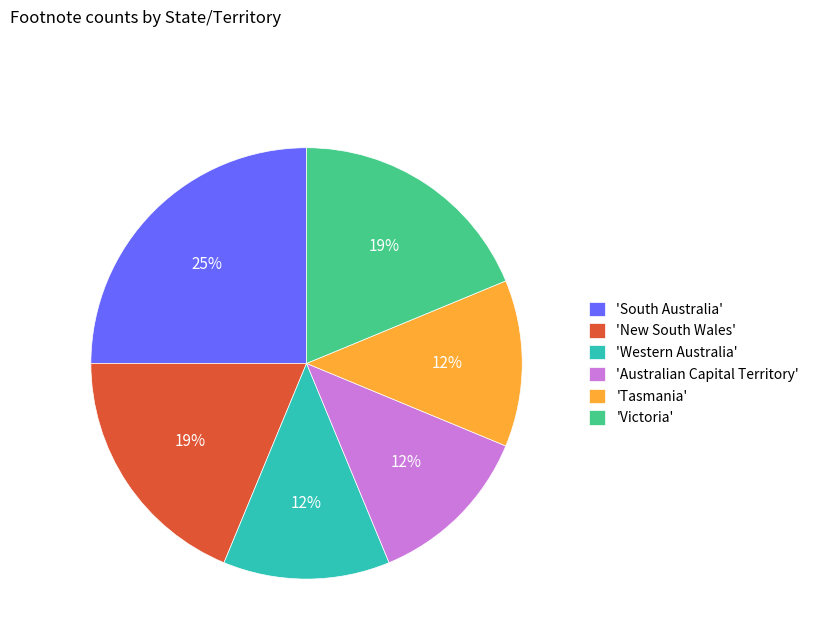

What is the largest slice in the pie chart?

'South Australia'